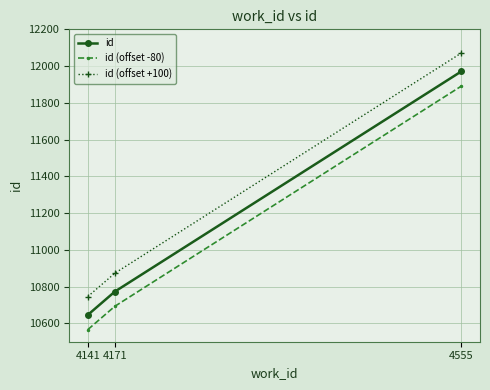

What is the minimum value shown in the chart?

10566